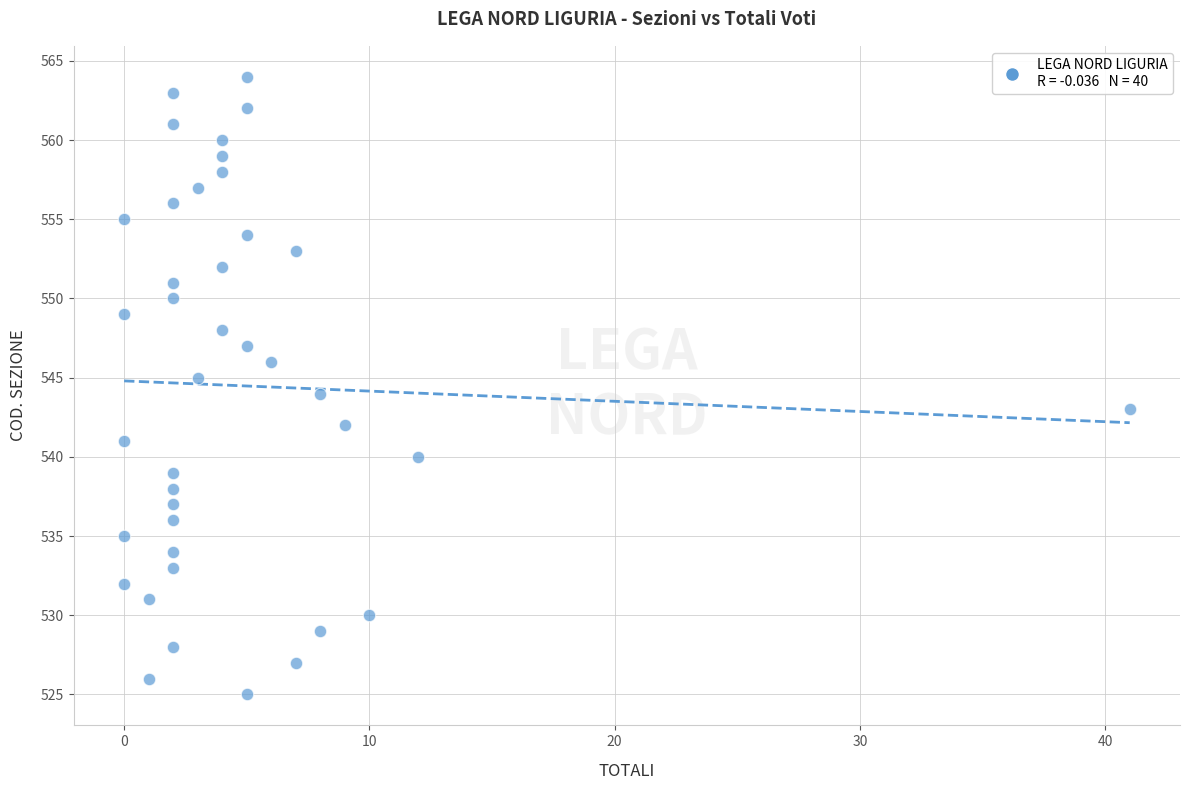

What is the range of X values (max minus min)?

41